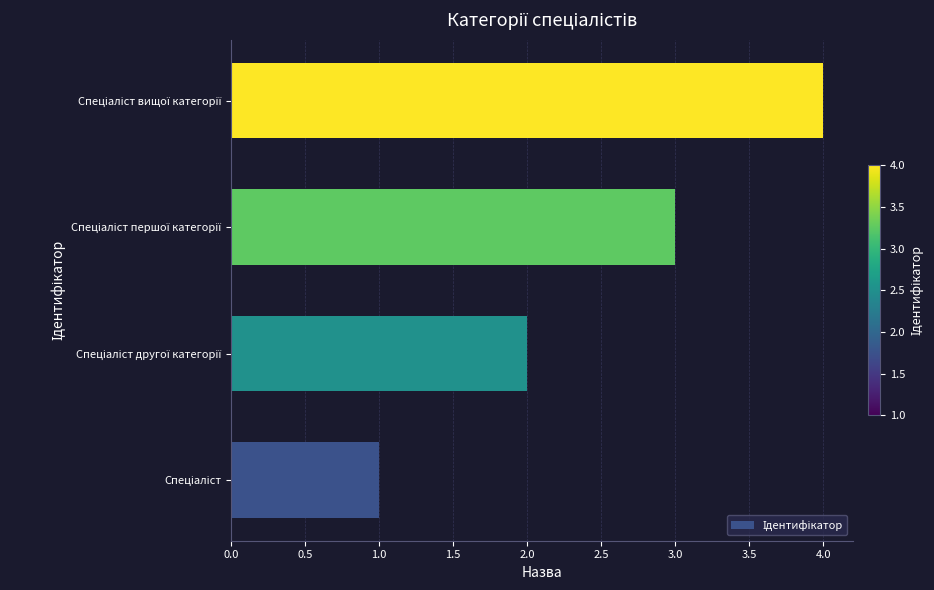

What is the greatest value displayed?

4